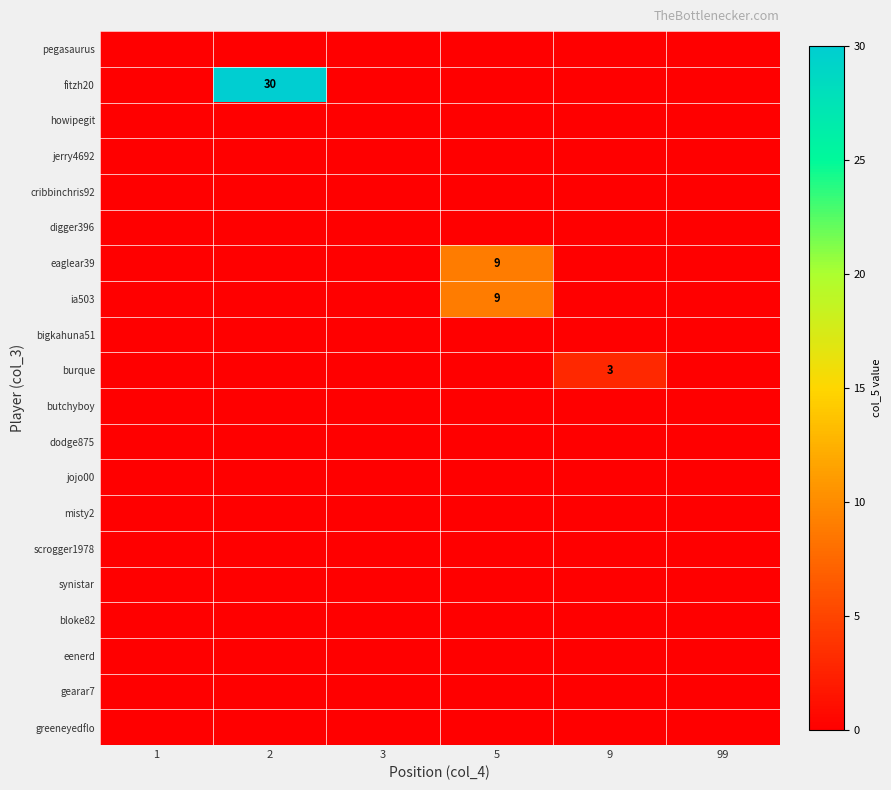

What is the highest value of the ia503 series?

9